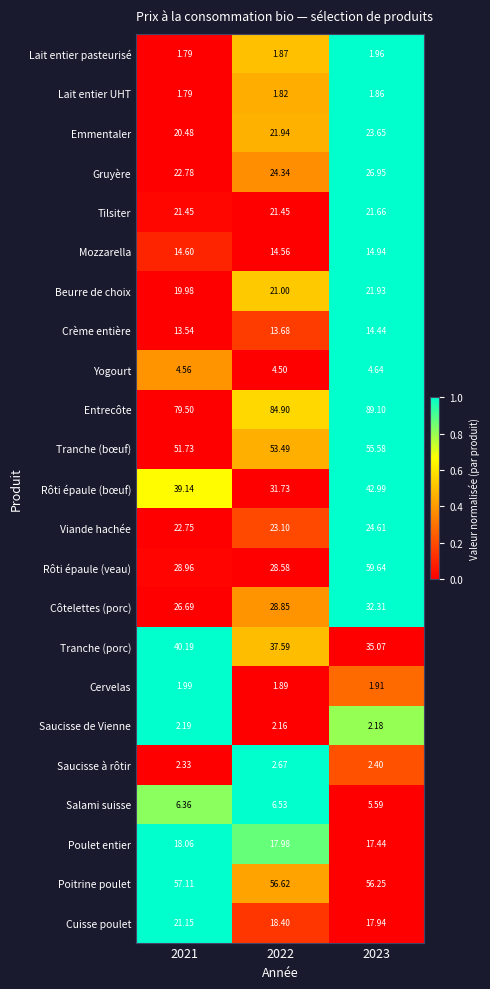

Which series has the widest spread of values?

Rôti épaule (veau)